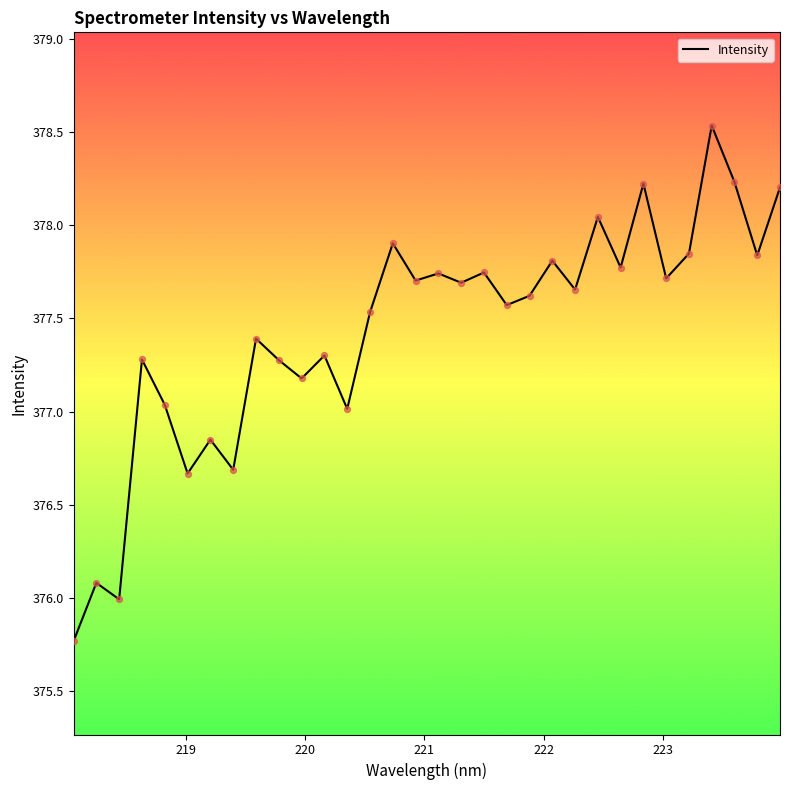

What is the difference between the maximum and minimum values?

2.8